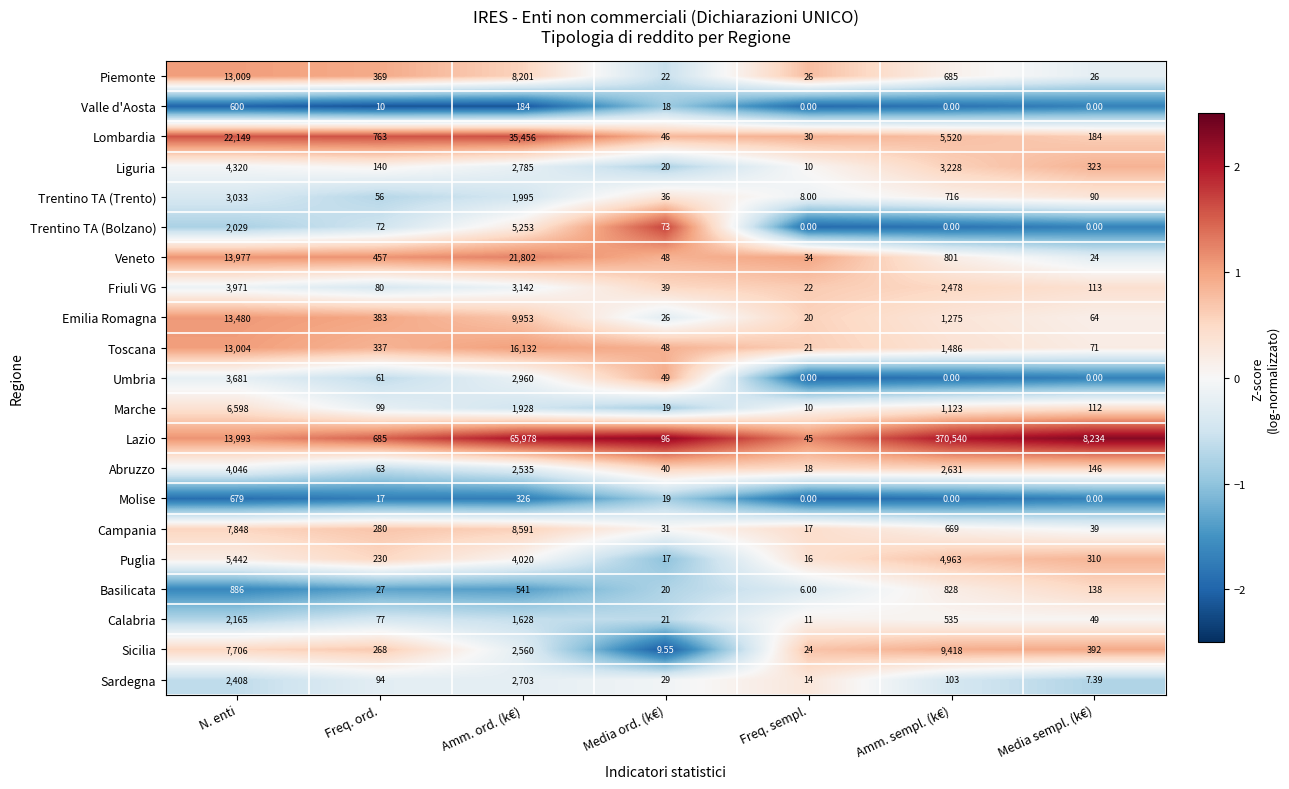

Which series changed the most between Freq. sempl. and Amm. sempl. (k€)?

Lazio